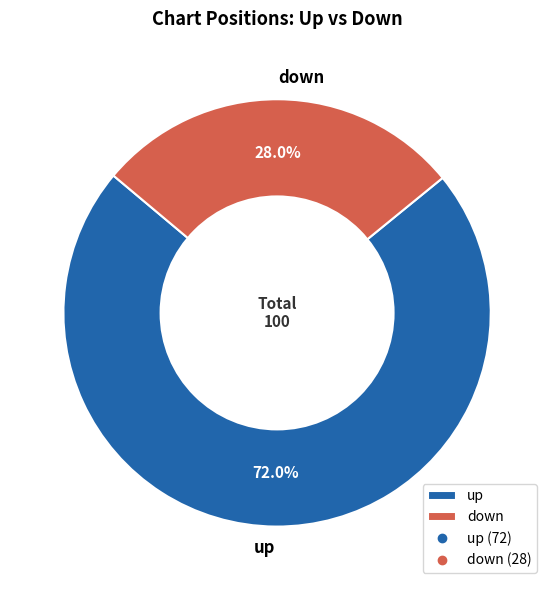

To the nearest percent, what percentage of the pie is down?

28%